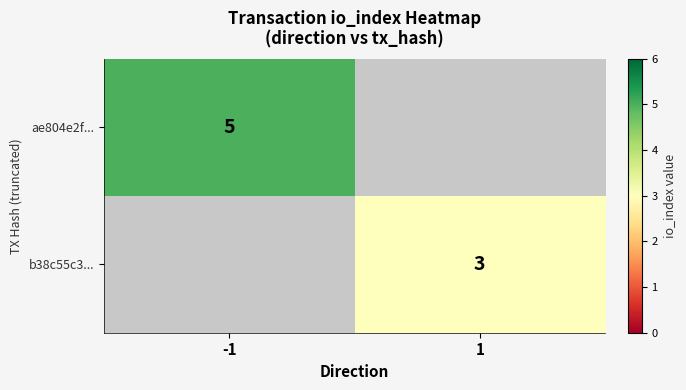

The value of ae804e2f... at -1 is 5. True or false?

True